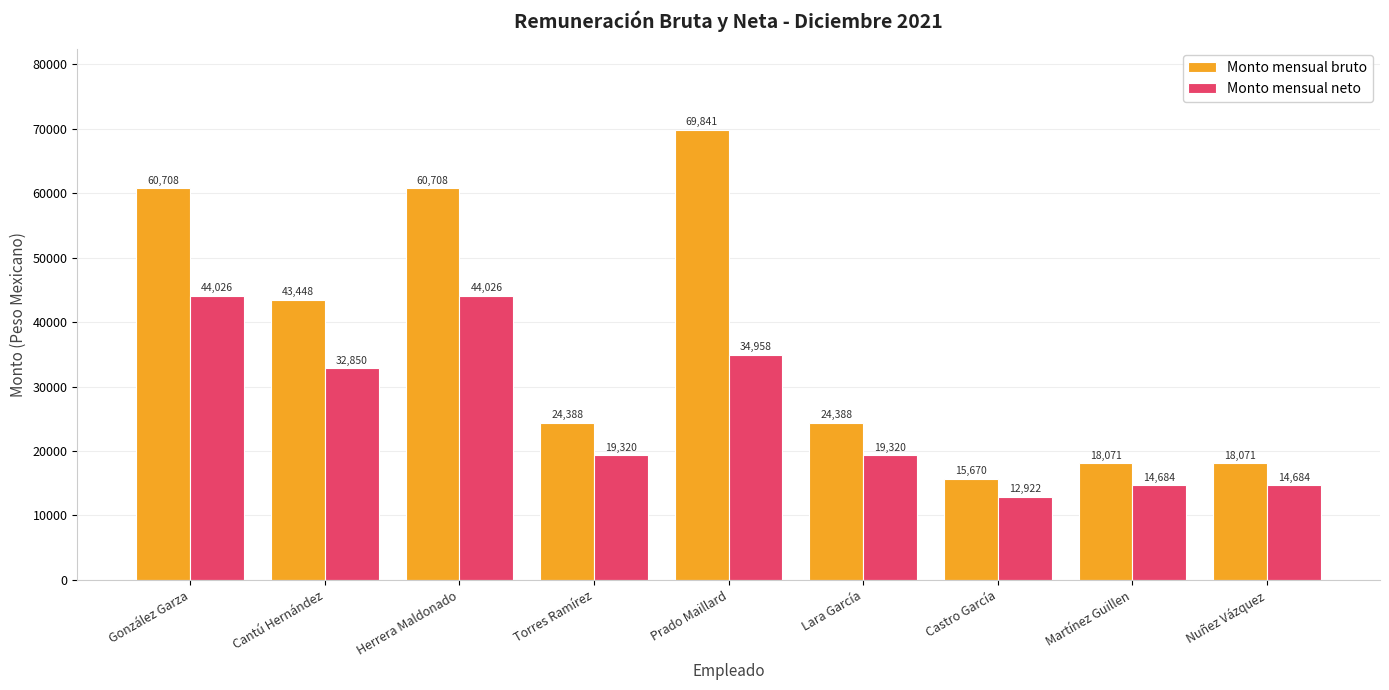

Which series has the largest range (max minus min)?

Monto mensual bruto